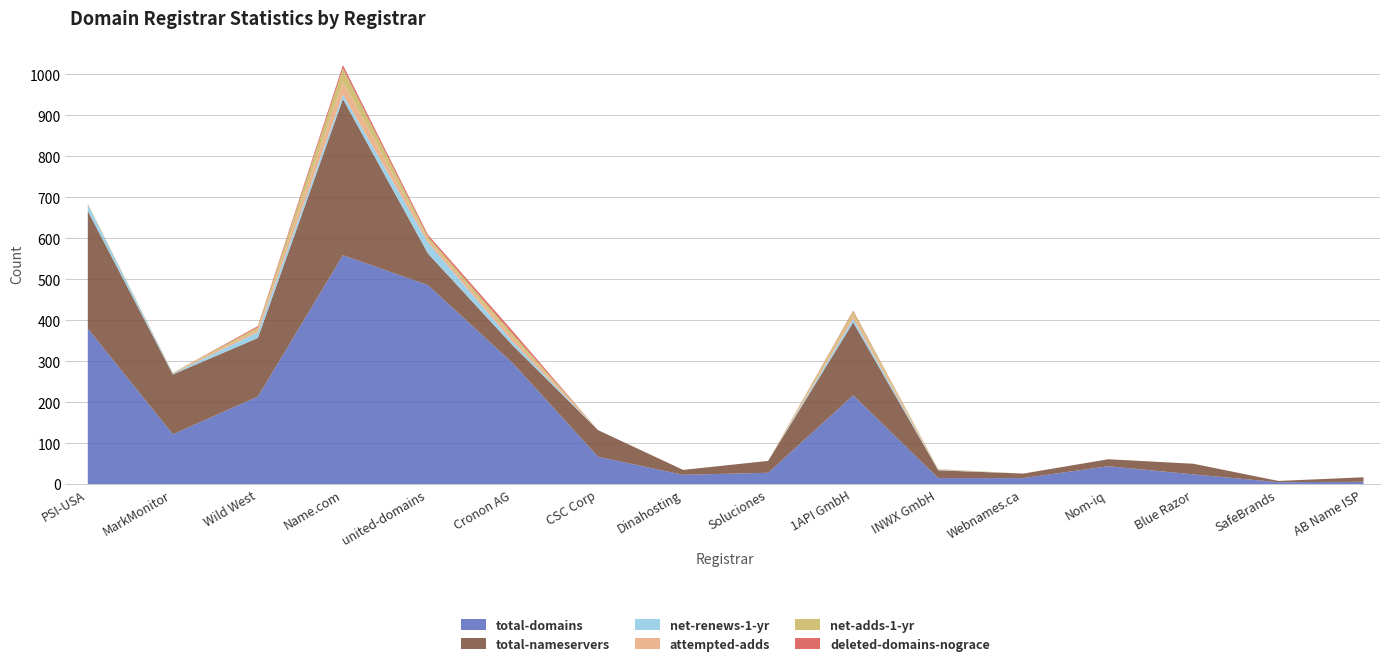

What are all the series names shown in the legend?

total-domains, total-nameservers, net-renews-1-yr, attempted-adds, net-adds-1-yr, deleted-domains-nograce